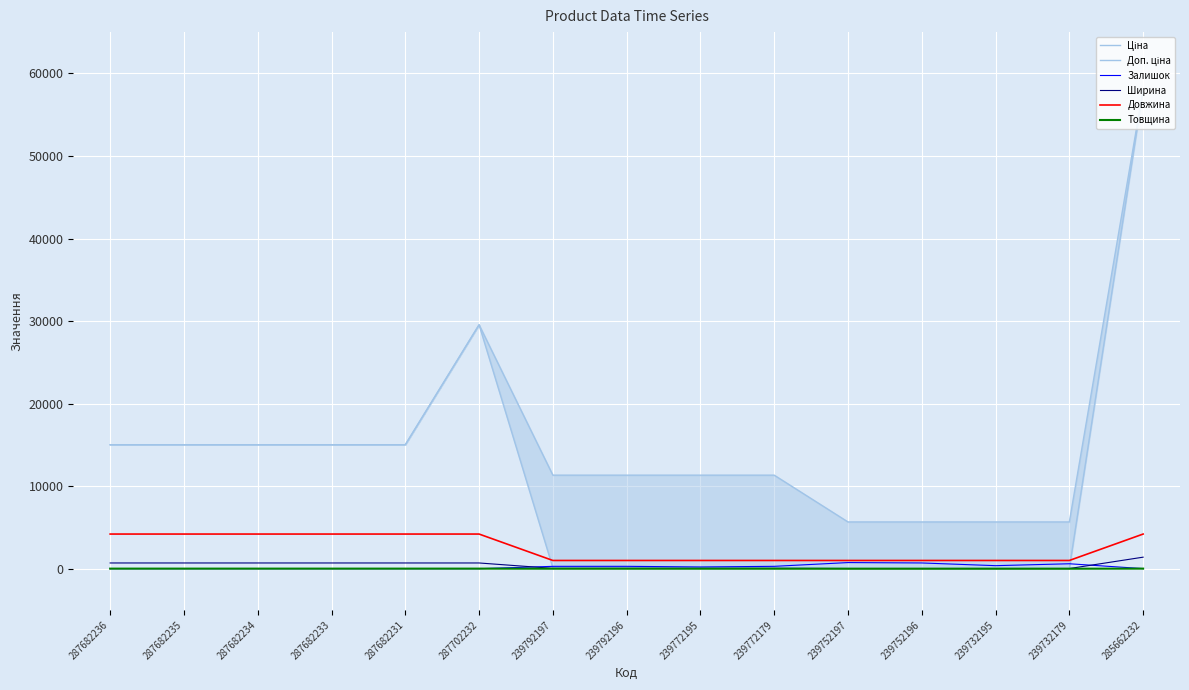

Is the value of Довжина at 239792196 greater than the value of Доп. ціна at 239732195?

No